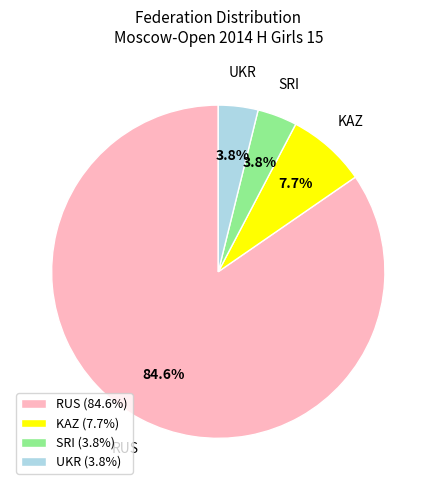

True or false: KAZ accounts for 1% of the total.

False